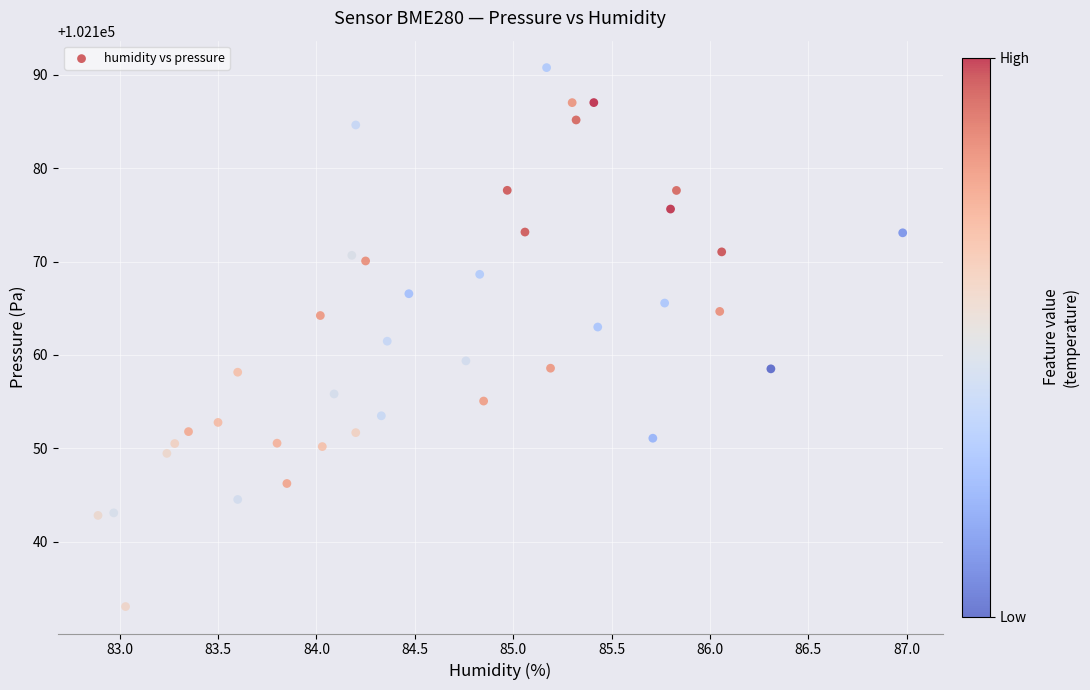

What is the range of X values (max minus min)?

4.1